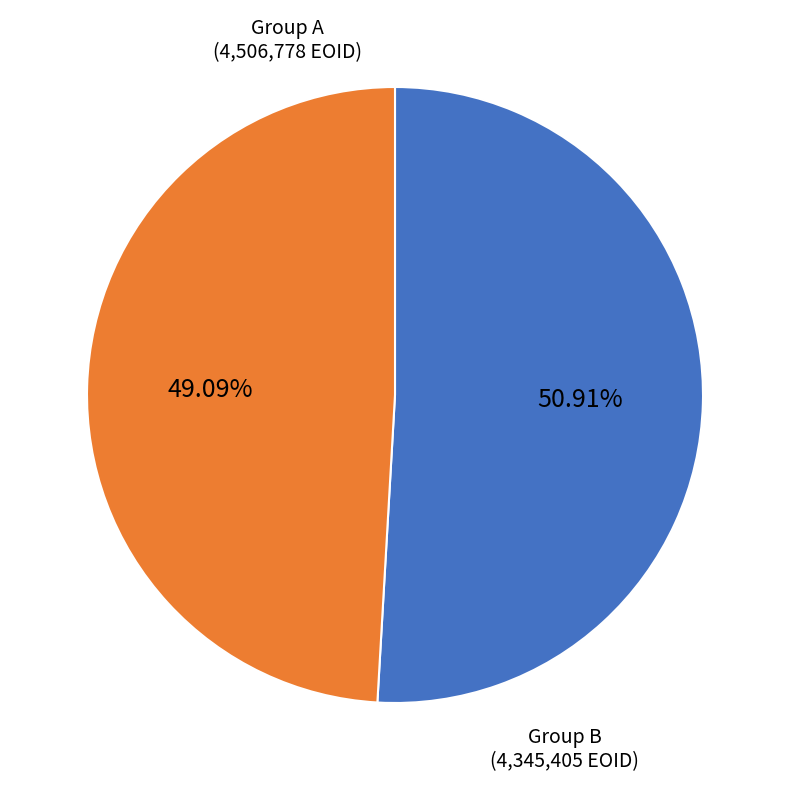

Is there any slice that represents more than half of the pie?

Yes